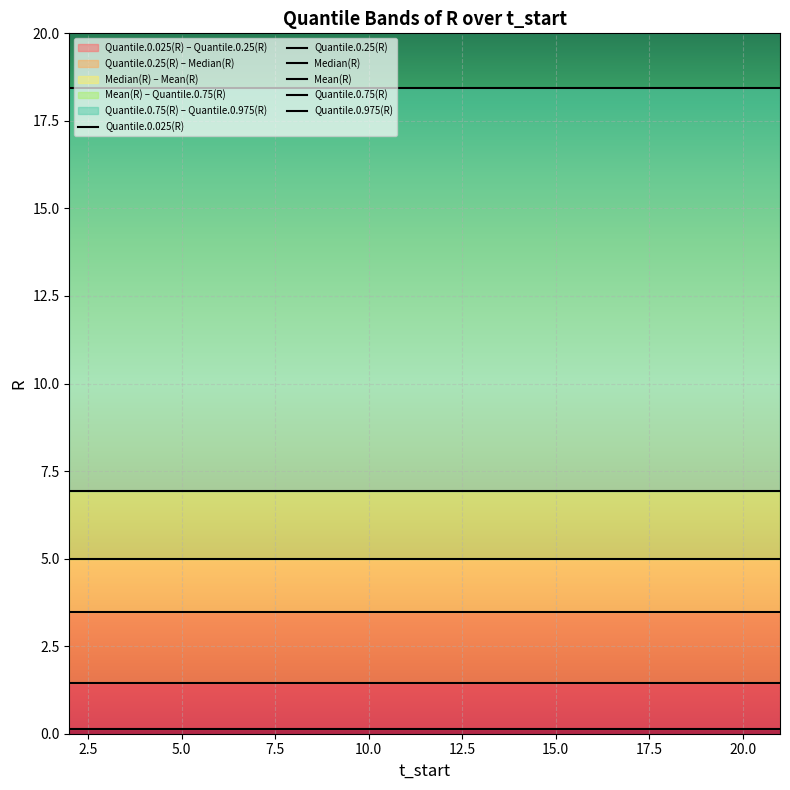

What is the sum of all Mean(R) values?

100.0